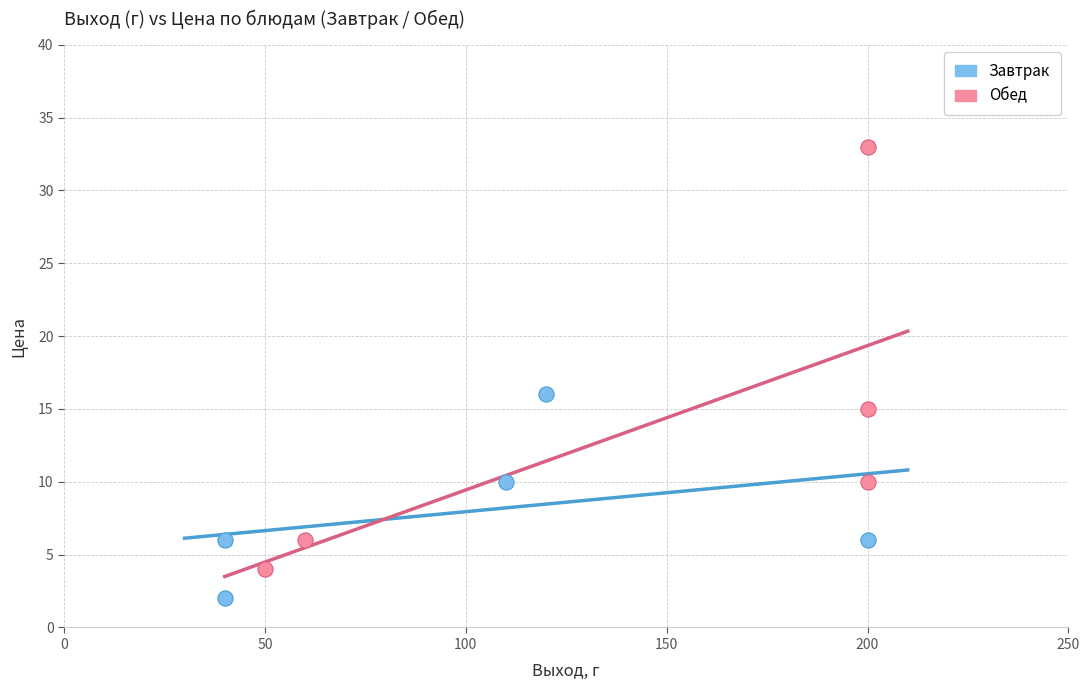

Which series contains the lowest Y value?

Завтрак